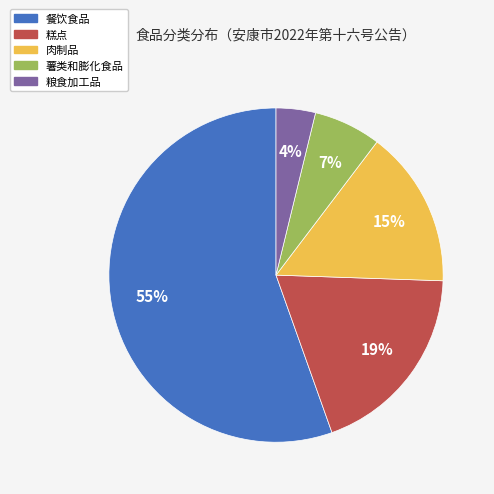

Is it true that 餐饮食品 is 55% of the pie?

True